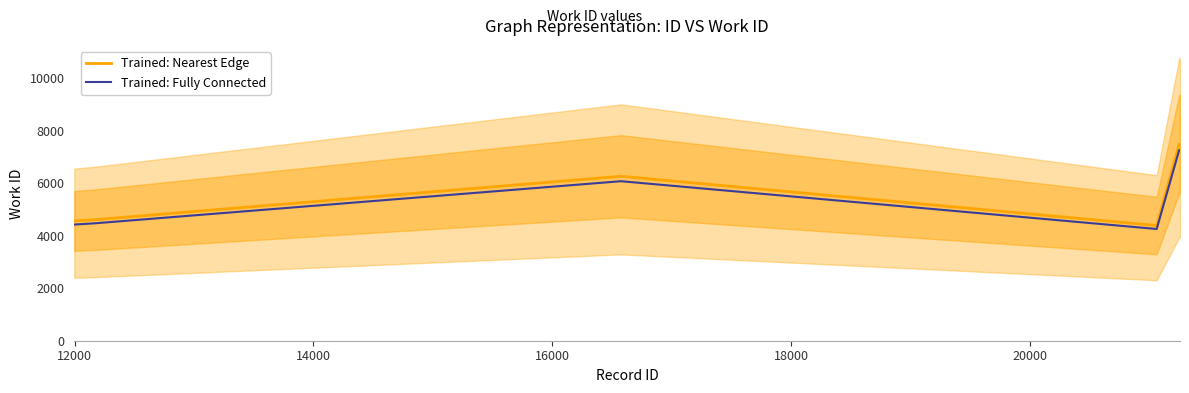

What is the difference between the maximum and minimum values in the Trained: Fully Connected series?

3004.1